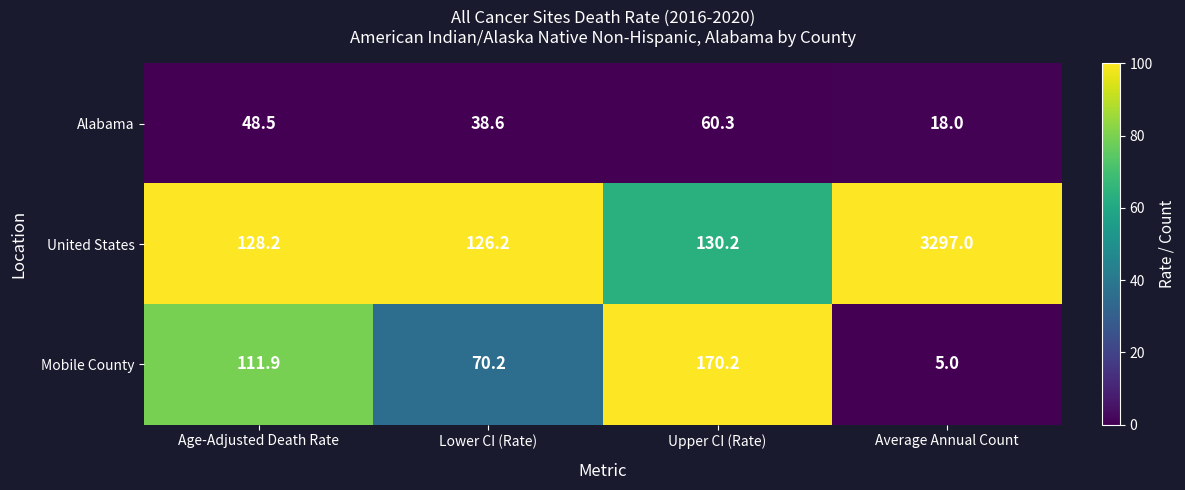

What is the spread (max minus min) of values at Lower CI (Rate)?

87.6